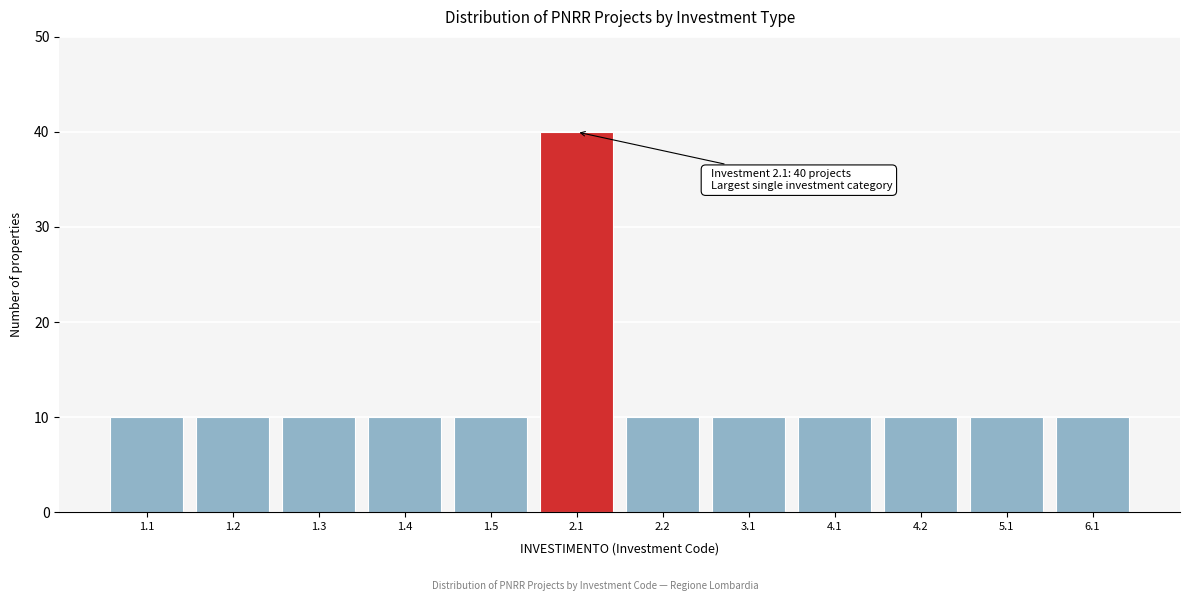

Reading left to right, list all the values displayed in this chart.

10	10	10	10	10	40	10	10	10	10	10	10